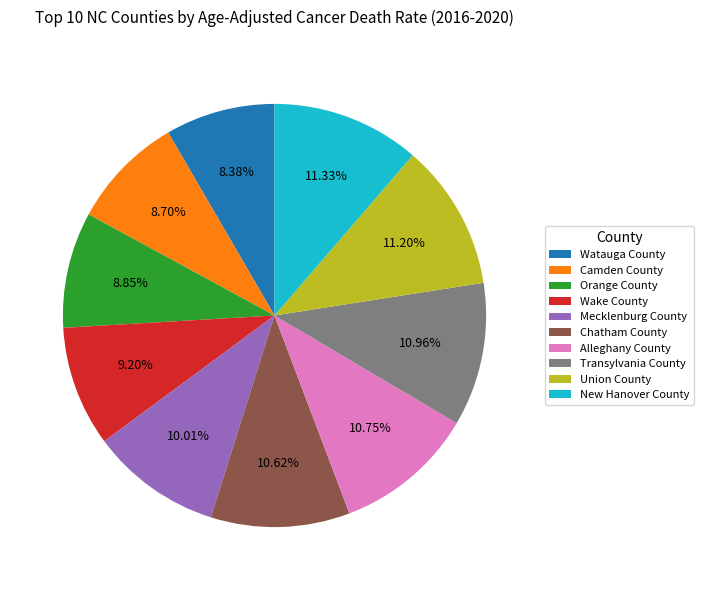

Is the sum of Wake County and Mecklenburg County greater than half?

No